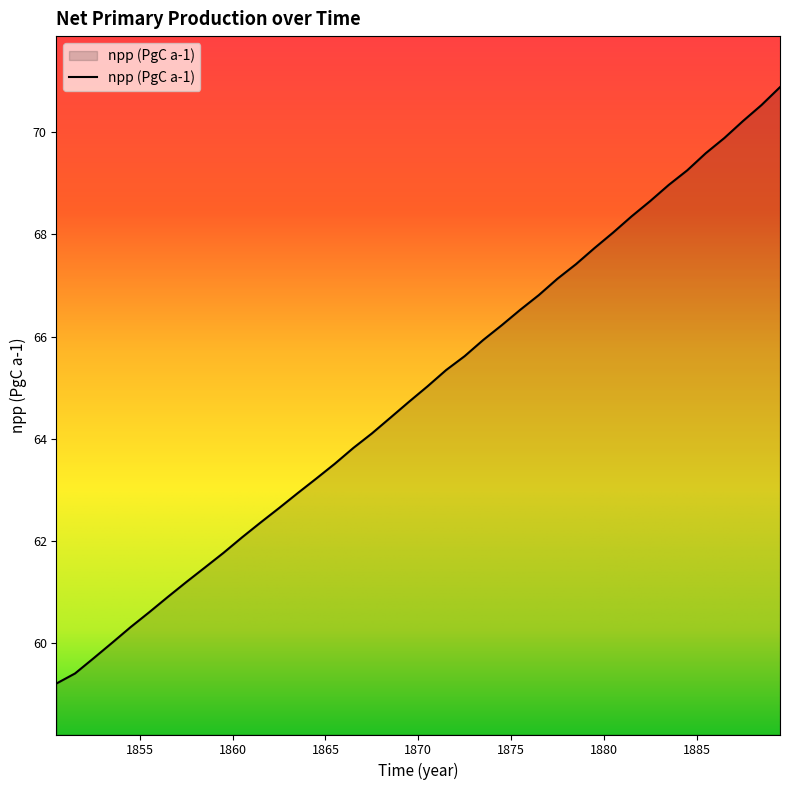

What is the smallest value displayed?

59.2